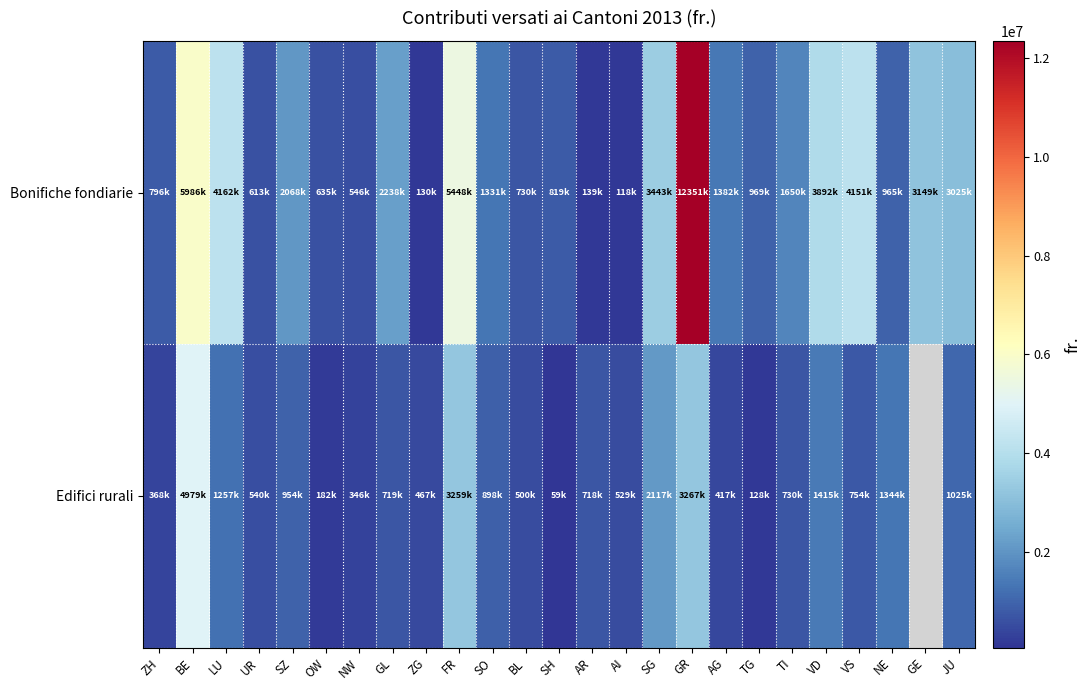

Is the value of Edifici rurali at BE greater than the value of Bonifiche fondiarie at SH?

Yes